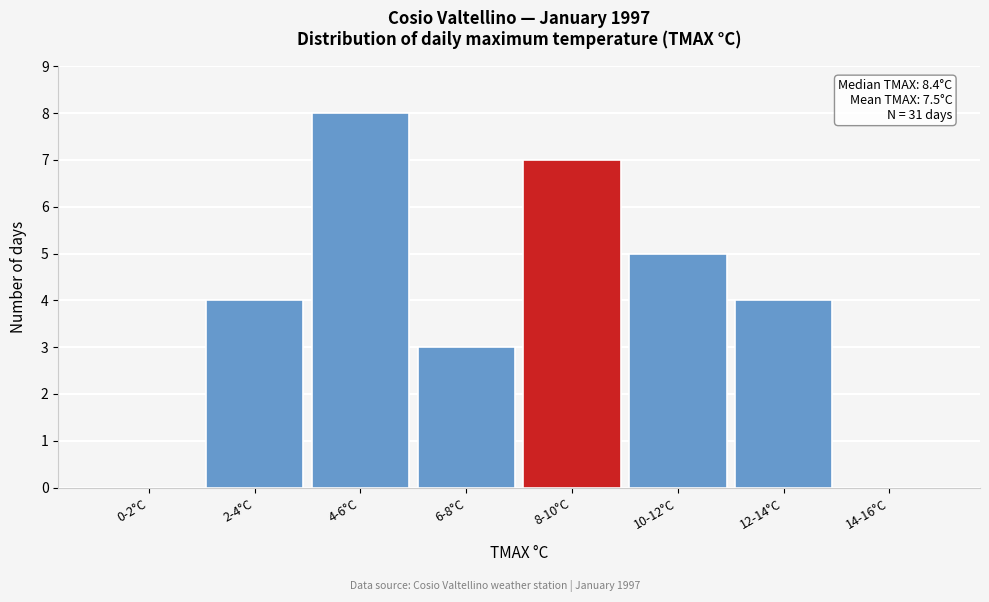

Reading left to right, transcribe all the data shown in this chart.

0-2°C=0	2-4°C=4	4-6°C=8	6-8°C=3	8-10°C=7	10-12°C=5	12-14°C=4	14-16°C=0